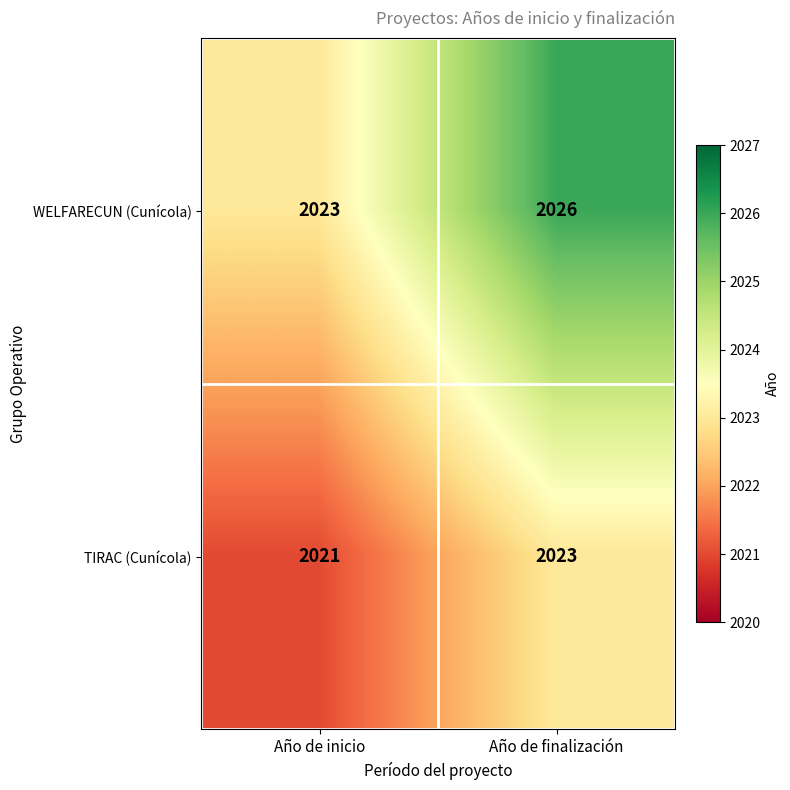

What is the maximum value shown in the chart?

2026